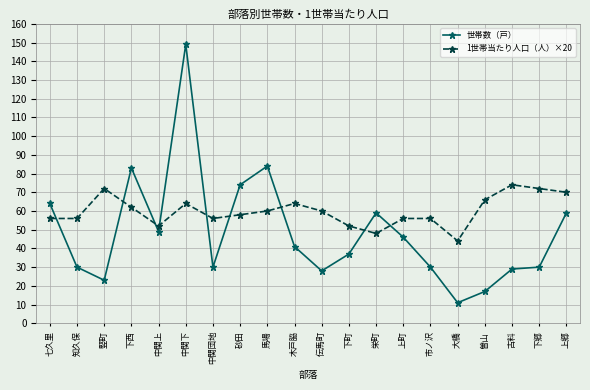

What are all the series names shown in the legend?

世帯数（戸）, 1世帯当たり人口（人）×20